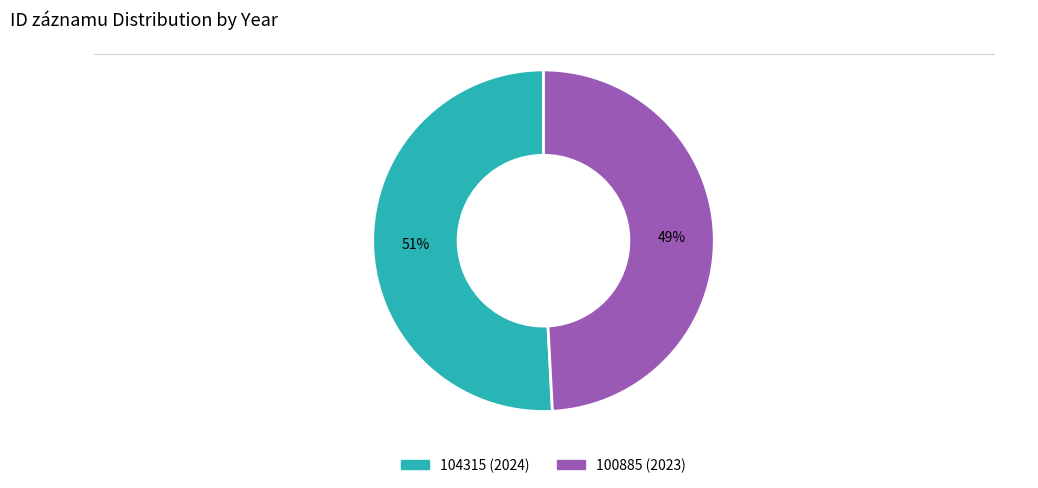

What is the ratio of the value at 104315 (2024) to the value at 100885 (2023)?

1.0